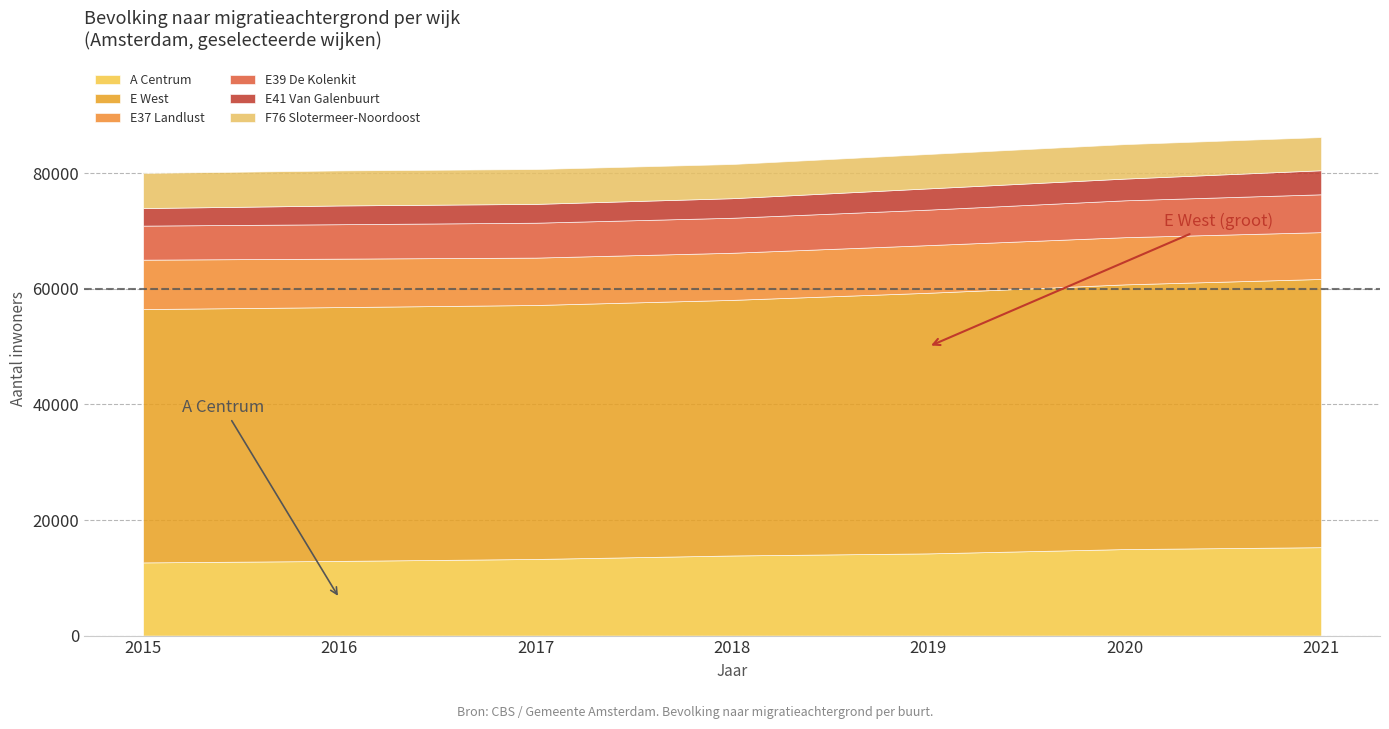

True or false: A Centrum has more than 0 points higher than both neighbors.

False